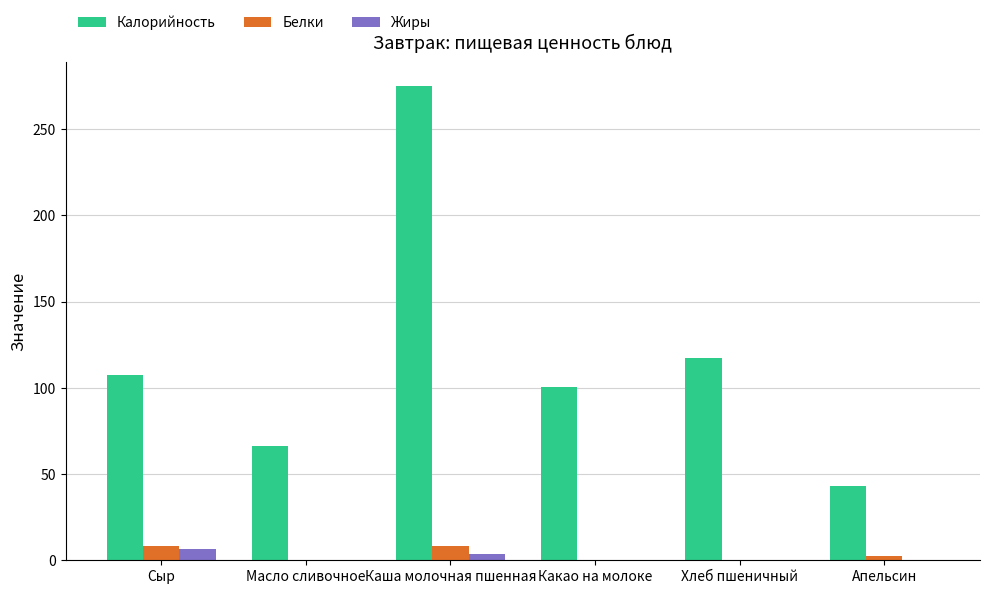

Which category has the highest value across all series?

Каша молочная пшенная